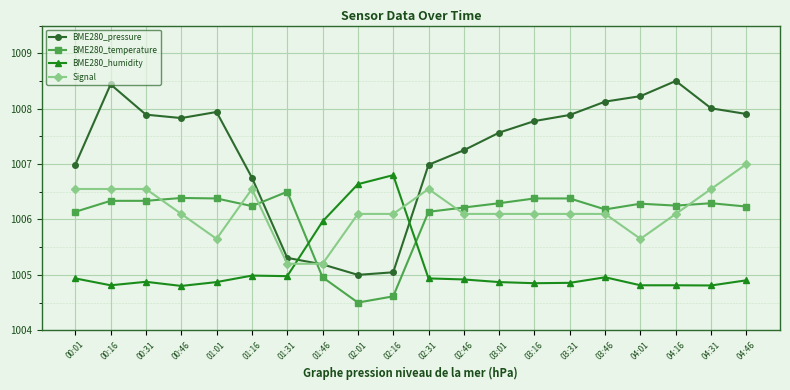

How many lines are shown in the chart?

4